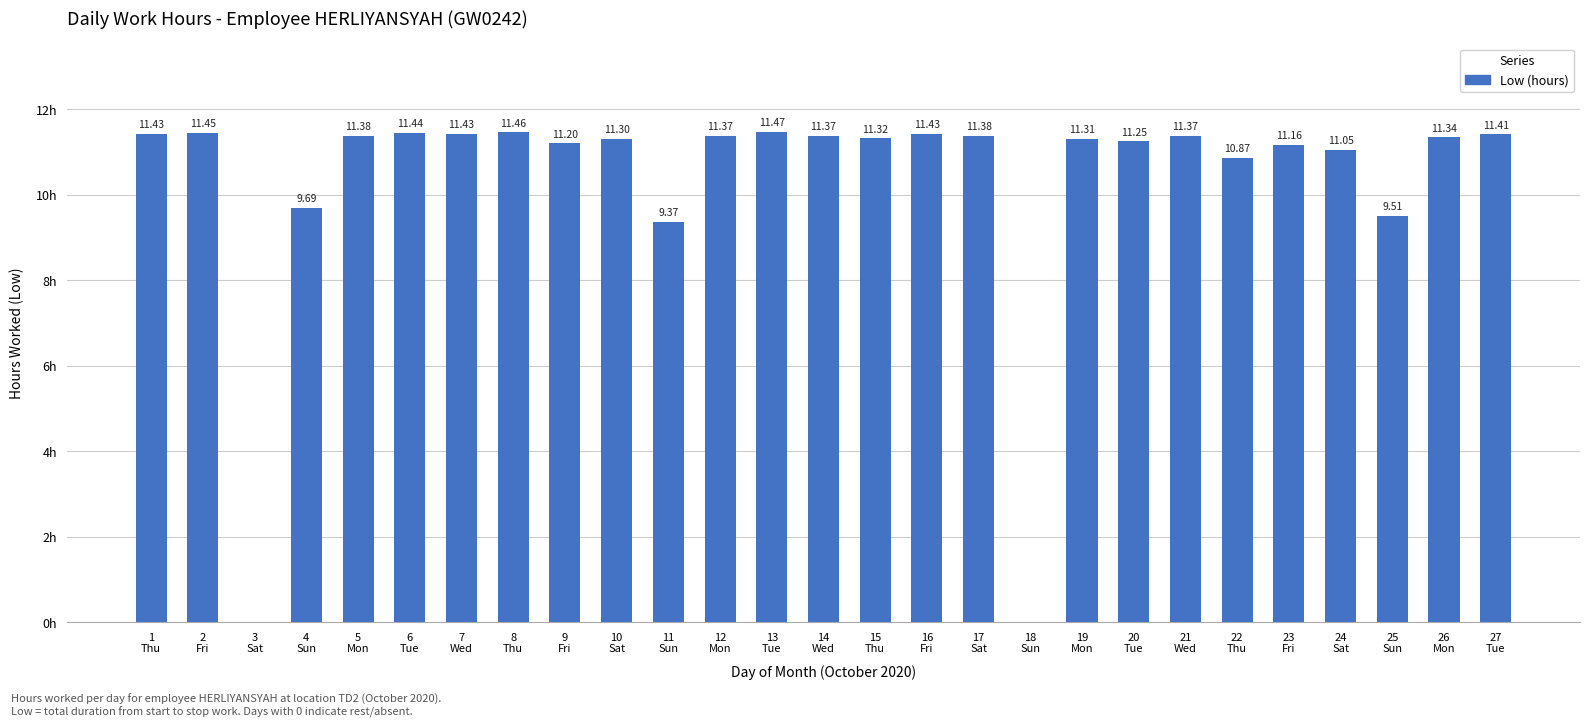

What is the maximum value shown in the chart?

11.5